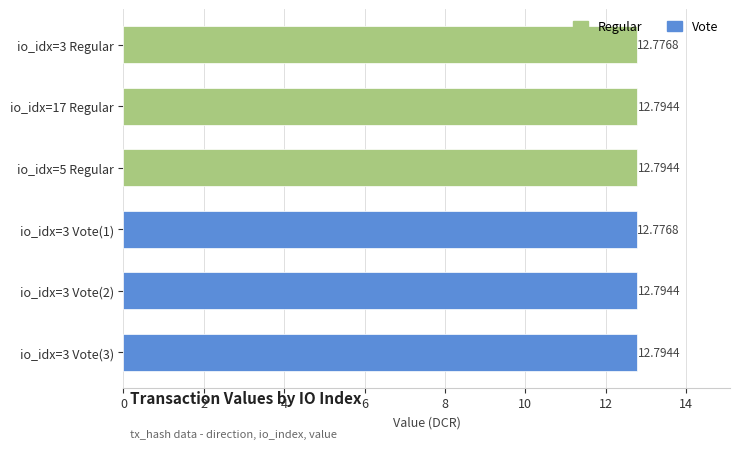

Approximately how many times larger is the value at io_idx=17 Regular compared to io_idx=3 Regular?

1.0